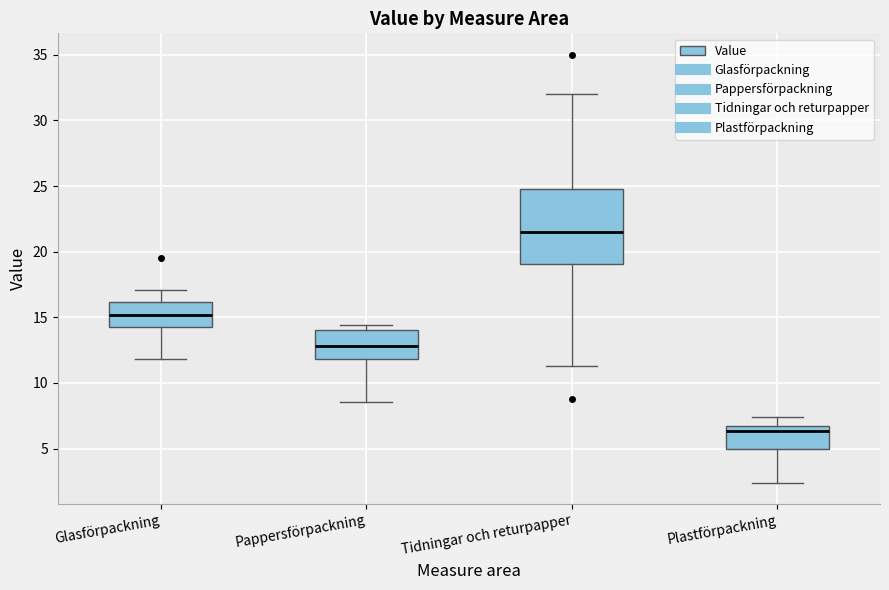

Comparing the boxes themselves (not the whiskers), which one is the tallest?

Tidningar och returpapper